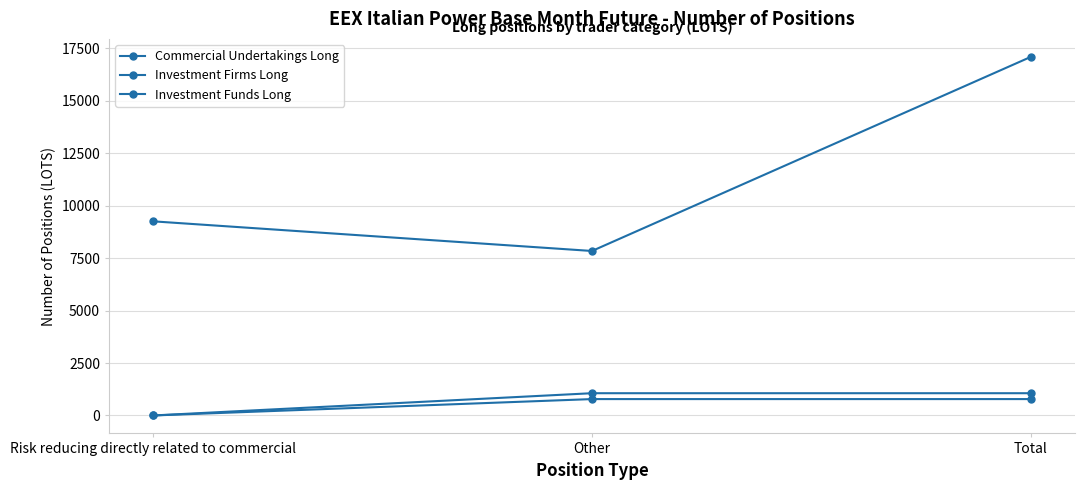

What is the total value across all series at Total?

18944.0